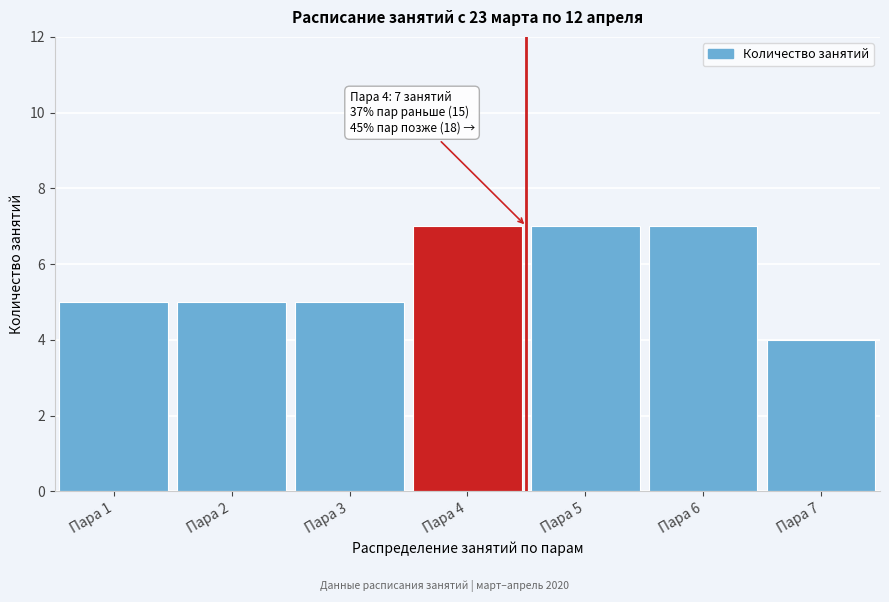

Reading left to right, what are all the values shown in this chart?

5	5	5	7	7	7	4